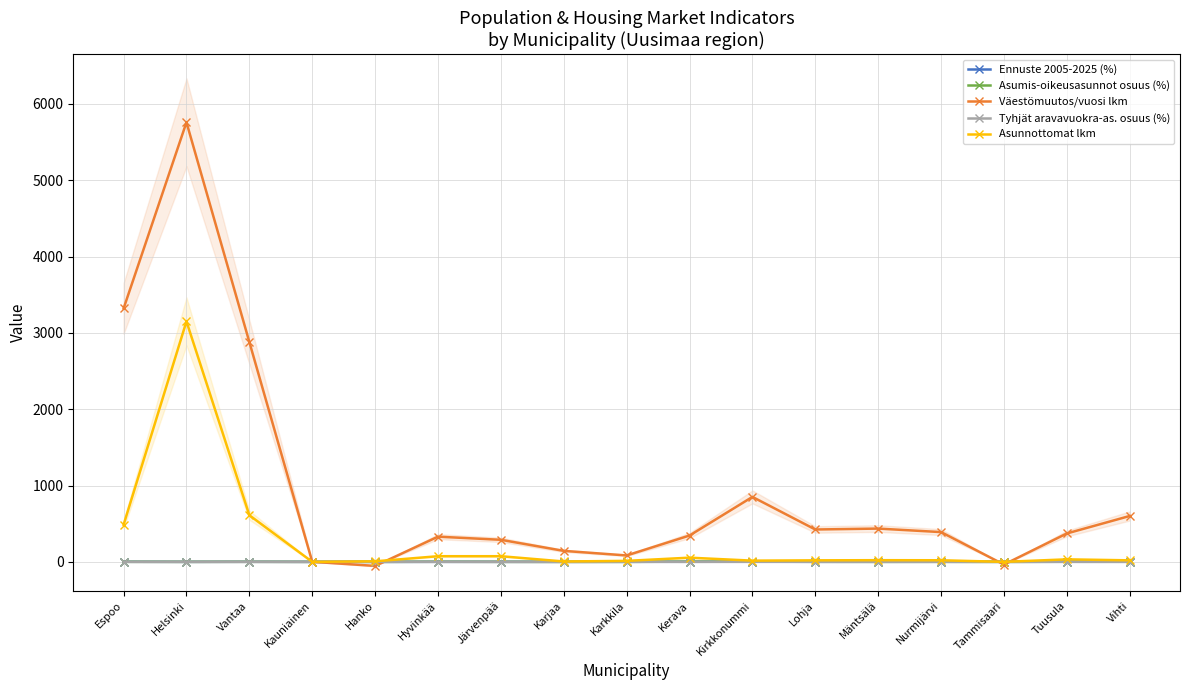

How many times do Väestömuutos/vuosi lkm and Asunnottomat lkm cross each other?

4